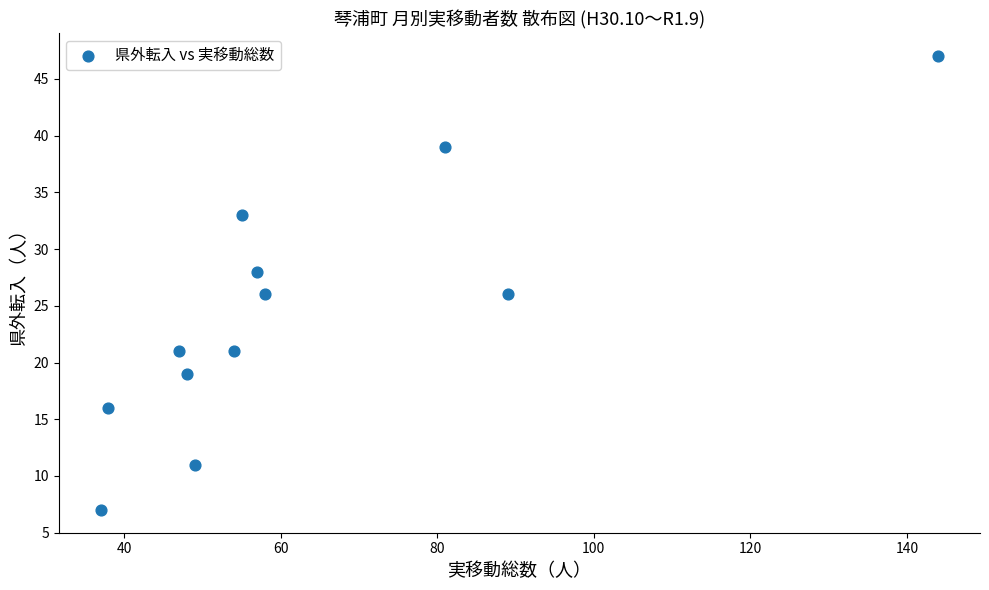

What is the range of X values (max minus min)?

107